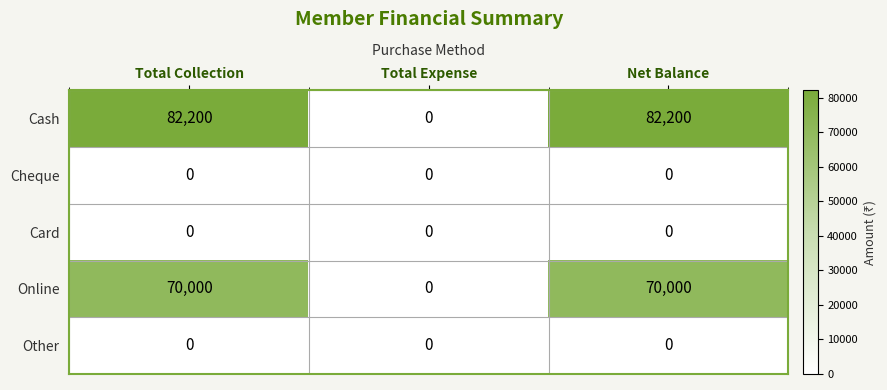

How many categories are shown in the chart?

3